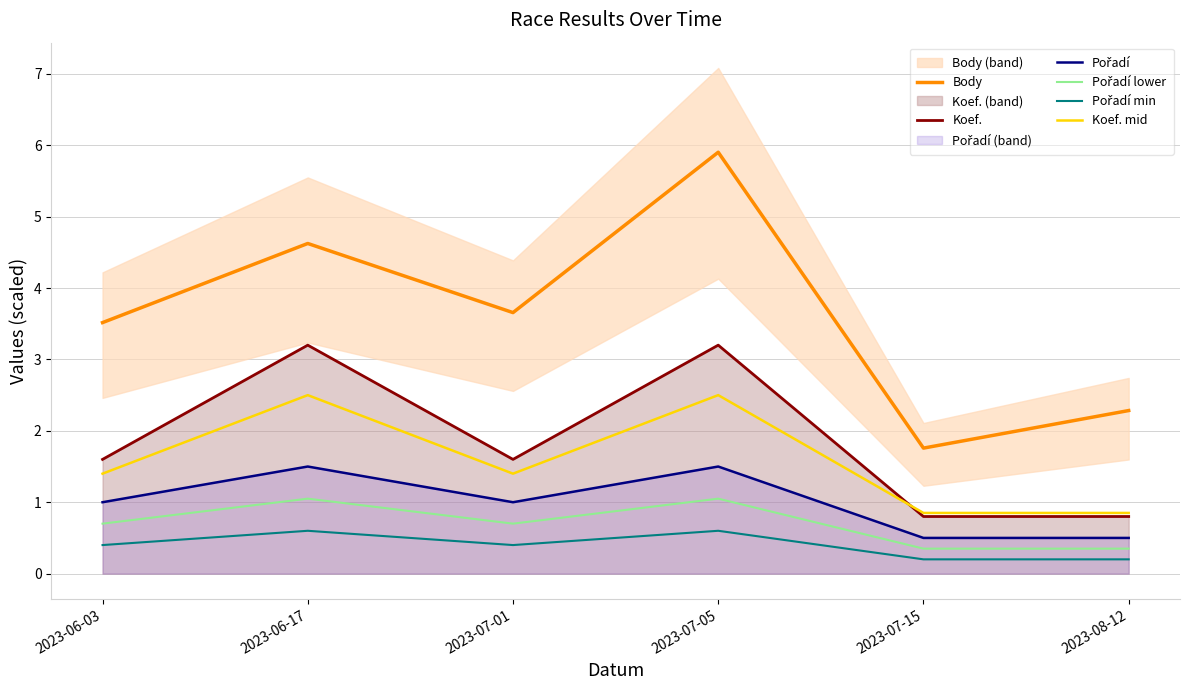

The Pořadí min series shows 0.6 at 2023-07-01. True or false?

False